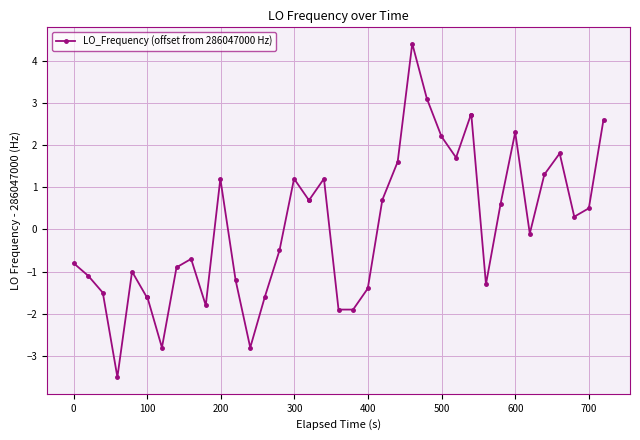

What is the value of the 16th point from the left?

-0.5